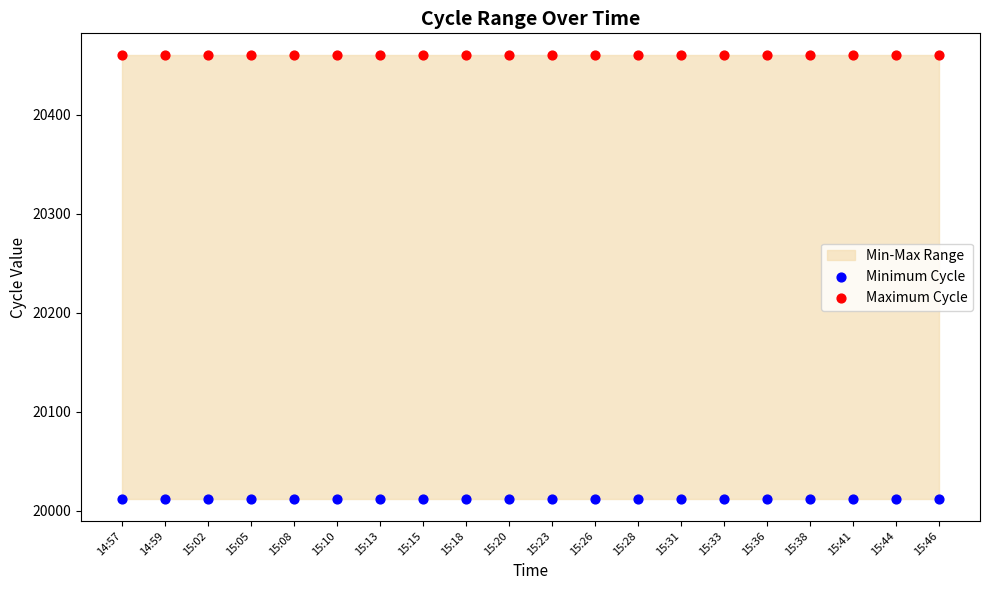

Which series reaches the maximum Y coordinate?

Maximum Cycle